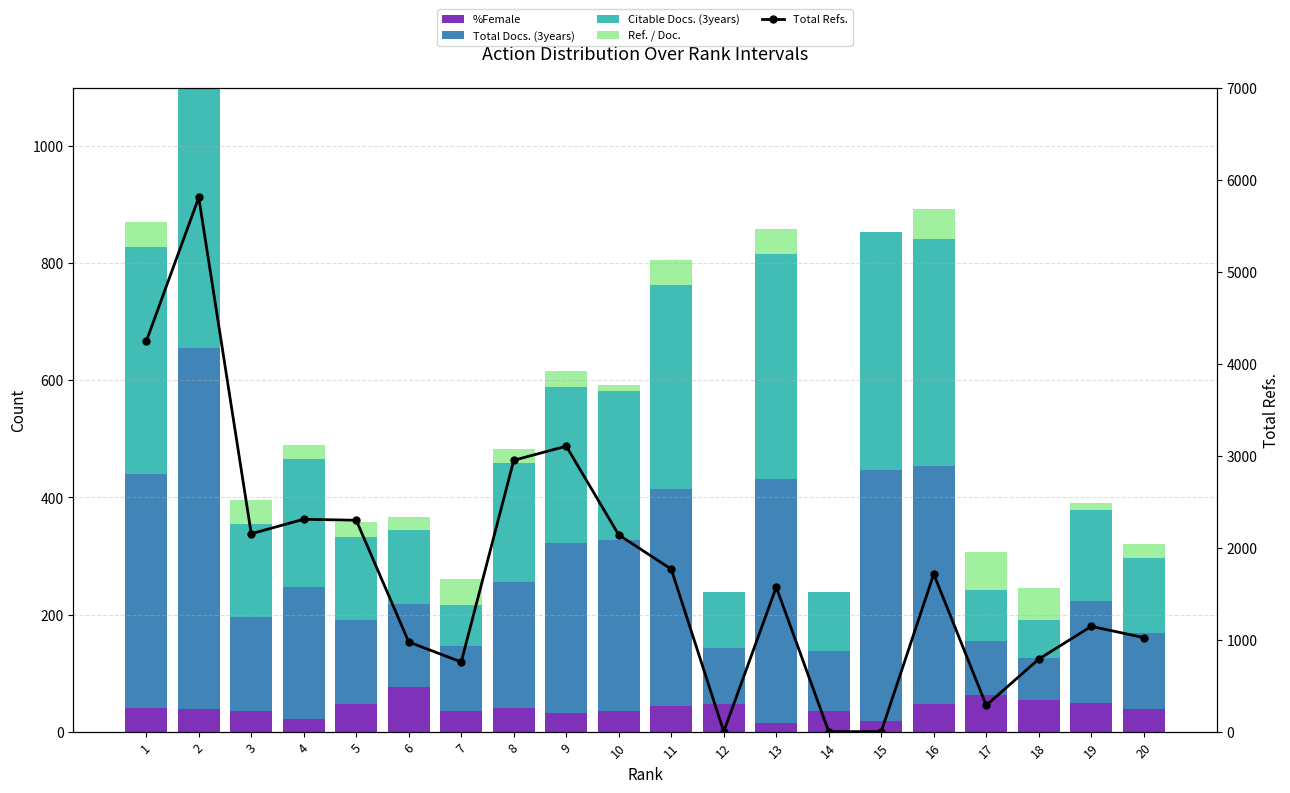

How many values in the Citable Docs. (3years) series exceed 203?

9